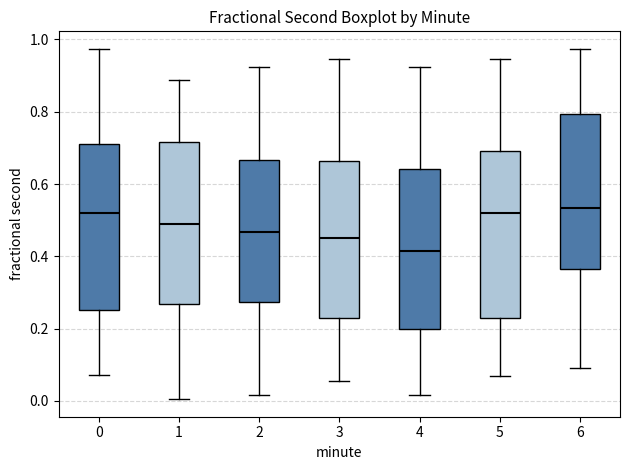

Where does the upper whisker of the box at x = 0 end on the y-axis? The values are not printed on the chart, so give them approximately, as read against the axis.

0.98